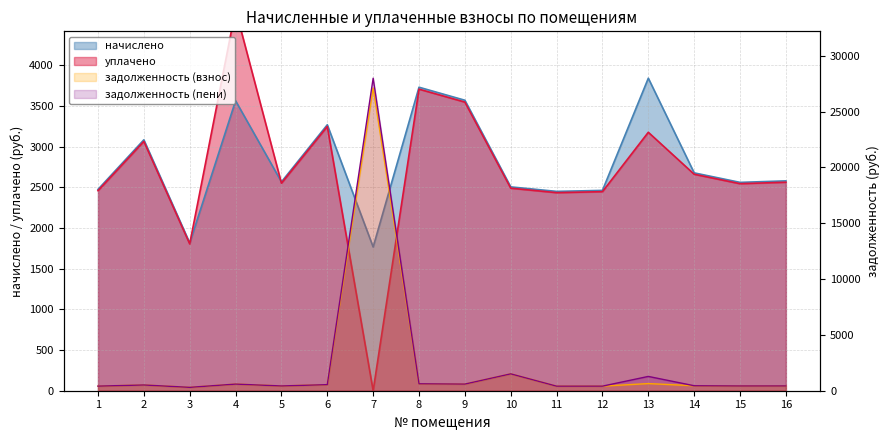

Reading left to right, transcribe all the data shown in this chart.

начислено: 2474.7	3084.2	1816.0	3564.3	2567.0	3268.9	1766.8	3730.6	3570.5	2505.5	2450.1	2462.4	3841.3	2677.9	2560.9	2579.3
уплачено: 2459.0	3064.6	1804.5	4684.7	2550.8	3248.2	0.0	3706.9	3547.9	2489.6	2434.6	2446.8	3176.8	2660.9	2544.7	2563.0